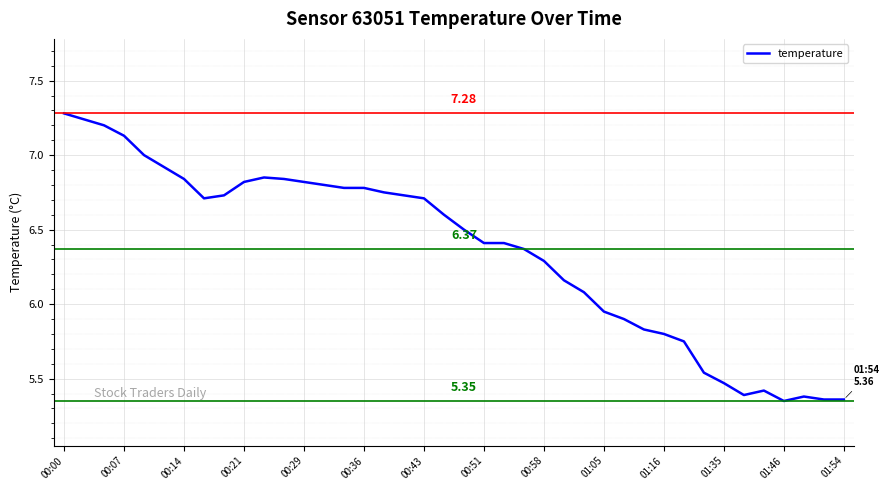

True or false: the data has more than 2 interior local peaks.

True